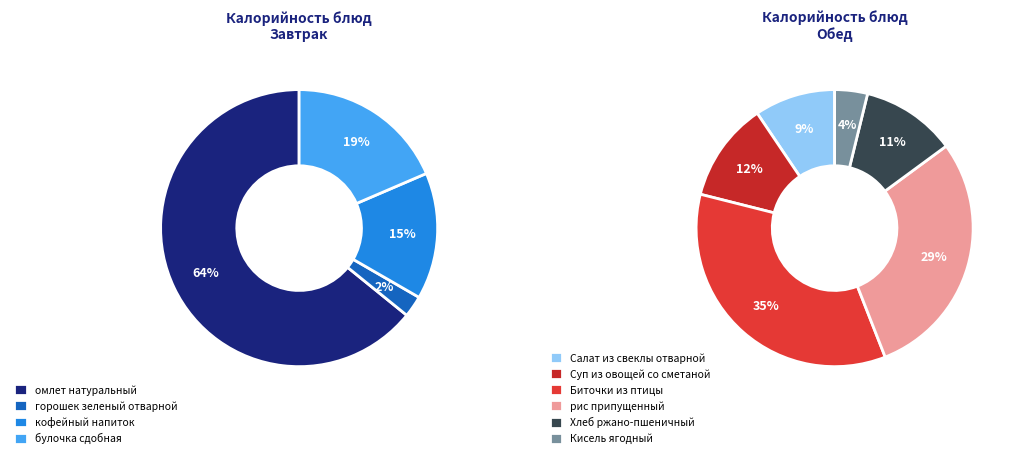

True or false: Биточки из птицы accounts for 27% of the total.

False